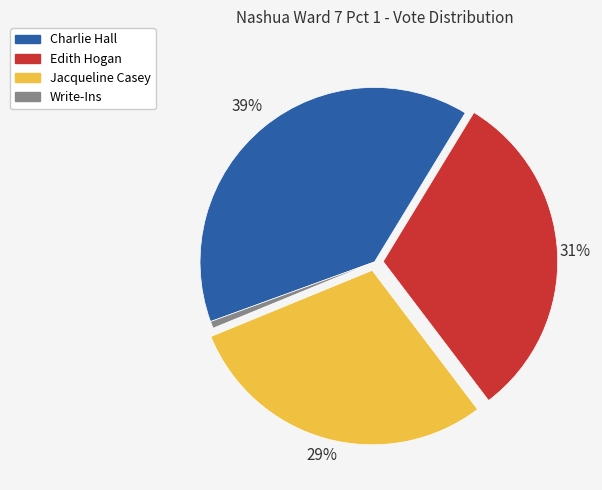

How many slices are in this pie chart?

4